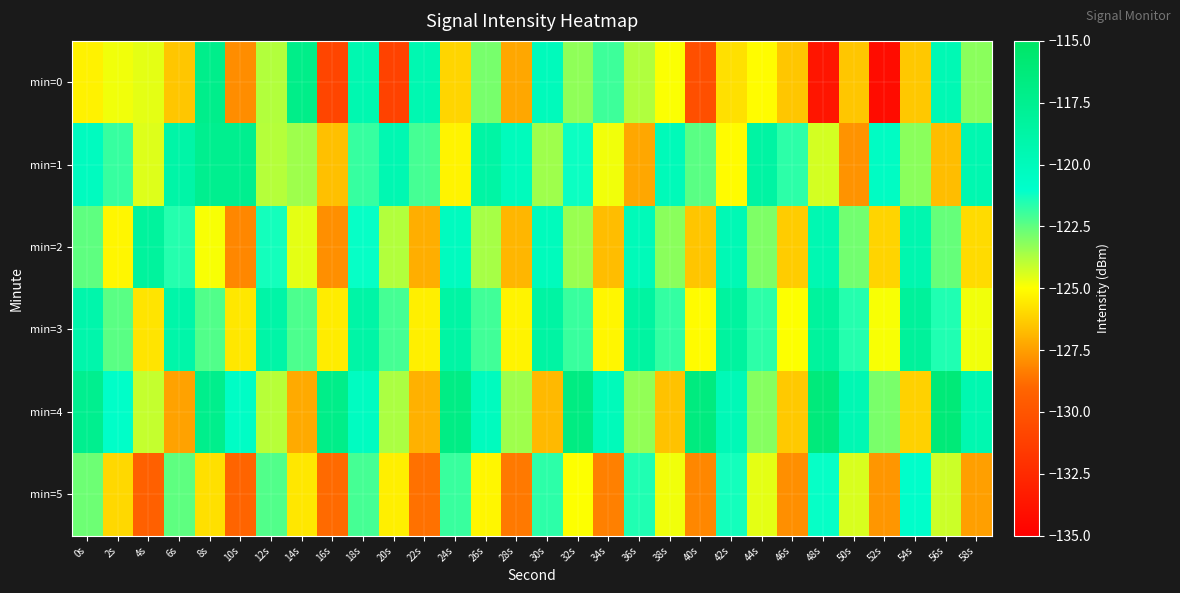

Reading left to right, extract all data points from this chart.

min=0: 0s=-125.3	2s=-124.8	4s=-124.6	6s=-126.4	8s=-117.2	10s=-127.9	12s=-123.8	14s=-117.1	16s=-130.9	18s=-119.4	20s=-131.1	22s=-119.5	24s=-126.1	26s=-122.9	28s=-127.3	30s=-120.0	32s=-123.3	34s=-122.0	36s=-123.8	38s=-125.0	40s=-130.3	42s=-125.8	44s=-125.0	46s=-126.5	48s=-133.7	50s=-126.5	52s=-134.2	54s=-126.4	56s=-119.6	58s=-123.2
min=1: 0s=-120.3	2s=-121.8	4s=-124.5	6s=-118.9	8s=-117.5	10s=-117.5	12s=-123.8	14s=-123.5	16s=-126.6	18s=-121.9	20s=-119.5	22s=-122.1	24s=-125.3	26s=-118.7	28s=-120.1	30s=-123.5	32s=-121.2	34s=-124.8	36s=-127.3	38s=-119.9	40s=-122.4	42s=-125.1	44s=-118.6	46s=-121.7	48s=-124.3	50s=-127.8	52s=-120.5	54s=-123.2	56s=-126.7	58s=-119.4
min=2: 0s=-122.5	2s=-125.2	4s=-118.3	6s=-121.6	8s=-124.9	10s=-128.1	12s=-121.3	14s=-124.6	16s=-127.9	18s=-121.1	20s=-123.8	22s=-127.1	24s=-120.3	26s=-123.6	28s=-126.9	30s=-120.1	32s=-123.4	34s=-126.7	36s=-119.9	38s=-123.2	40s=-126.5	42s=-119.7	44s=-123.0	46s=-126.3	48s=-119.5	50s=-122.8	52s=-126.1	54s=-119.3	56s=-122.6	58s=-125.9
min=3: 0s=-119.1	2s=-122.4	4s=-125.7	6s=-119.0	8s=-122.3	10s=-125.6	12s=-118.9	14s=-122.2	16s=-125.5	18s=-118.8	20s=-122.1	22s=-125.4	24s=-118.7	26s=-122.0	28s=-125.3	30s=-118.6	32s=-121.9	34s=-125.2	36s=-118.5	38s=-121.8	40s=-125.1	42s=-118.4	44s=-121.7	46s=-125.0	48s=-118.3	50s=-121.6	52s=-124.9	54s=-118.2	56s=-121.5	58s=-124.8
min=4: 0s=-117.5	2s=-120.8	4s=-124.1	6s=-127.4	8s=-117.3	10s=-120.6	12s=-123.9	14s=-127.2	16s=-117.1	18s=-120.4	20s=-123.7	22s=-127.0	24s=-116.9	26s=-120.2	28s=-123.5	30s=-126.8	32s=-116.7	34s=-120.0	36s=-123.3	38s=-126.6	40s=-116.5	42s=-119.8	44s=-123.1	46s=-126.4	48s=-116.3	50s=-119.6	52s=-122.9	54s=-126.2	56s=-116.1	58s=-119.4
min=5: 0s=-122.7	2s=-126.0	4s=-129.3	6s=-122.5	8s=-125.8	10s=-129.1	12s=-122.3	14s=-125.6	16s=-128.9	18s=-122.1	20s=-125.4	22s=-128.7	24s=-121.9	26s=-125.2	28s=-128.5	30s=-121.7	32s=-125.0	34s=-128.3	36s=-121.5	38s=-124.8	40s=-128.1	42s=-121.3	44s=-124.6	46s=-127.9	48s=-121.1	50s=-124.4	52s=-127.7	54s=-120.9	56s=-124.2	58s=-127.5